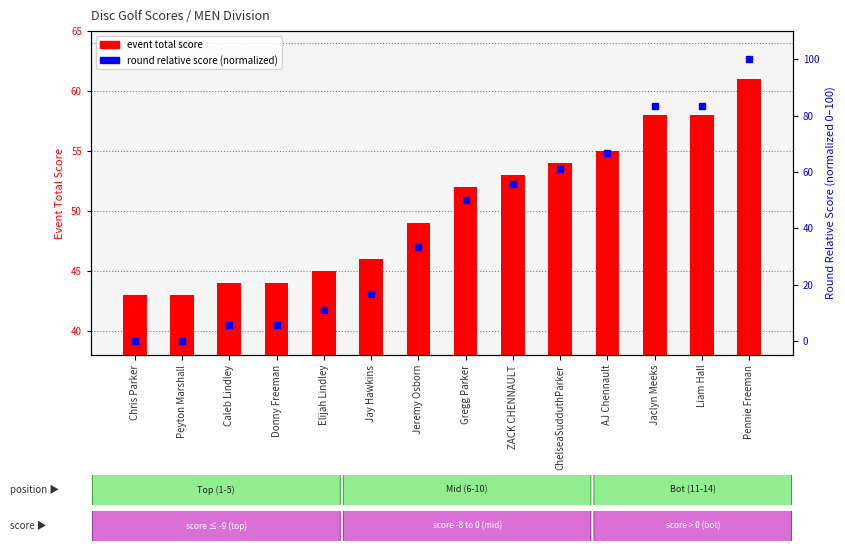

At which category is the sum across all series the highest?

Pennie Freeman